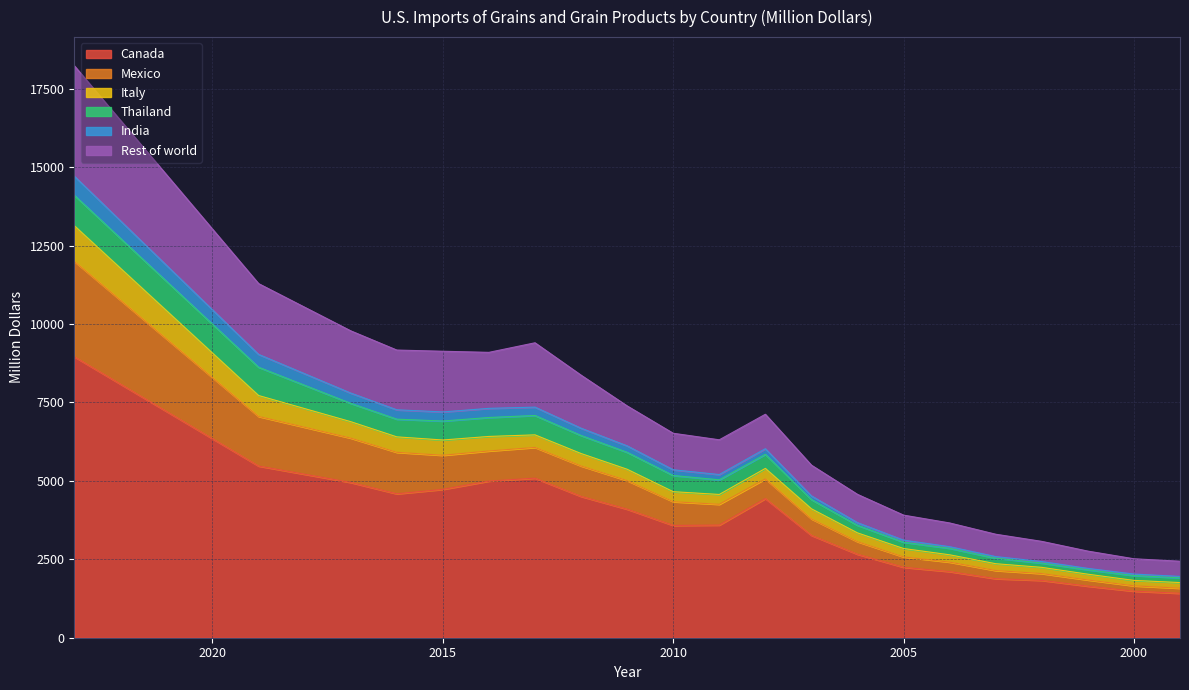

At which label does India first exceed 6517?

2023